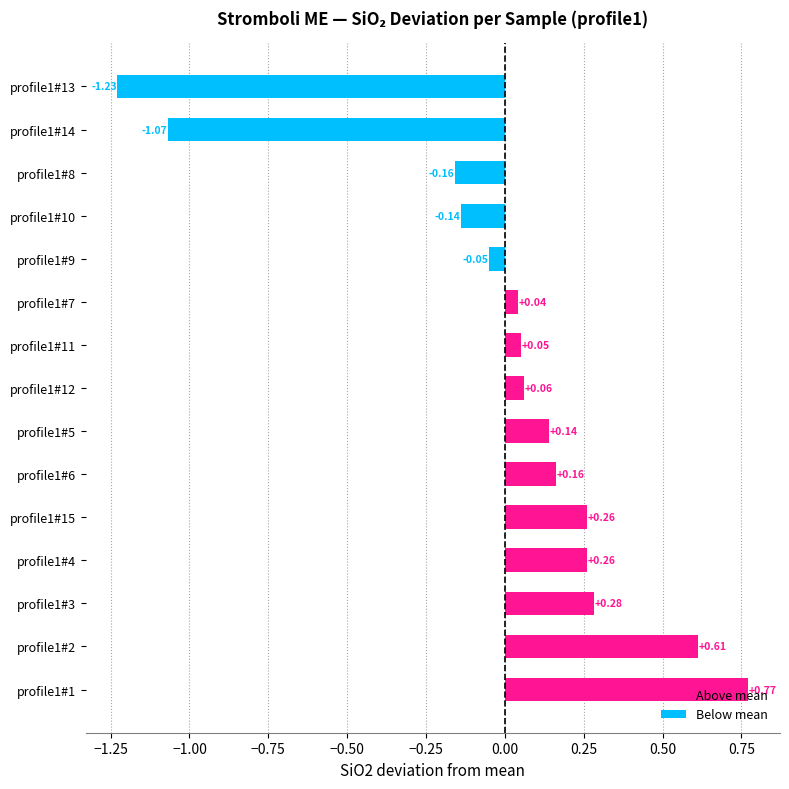

Between profile1#4 and profile1#14, which is larger?

profile1#4